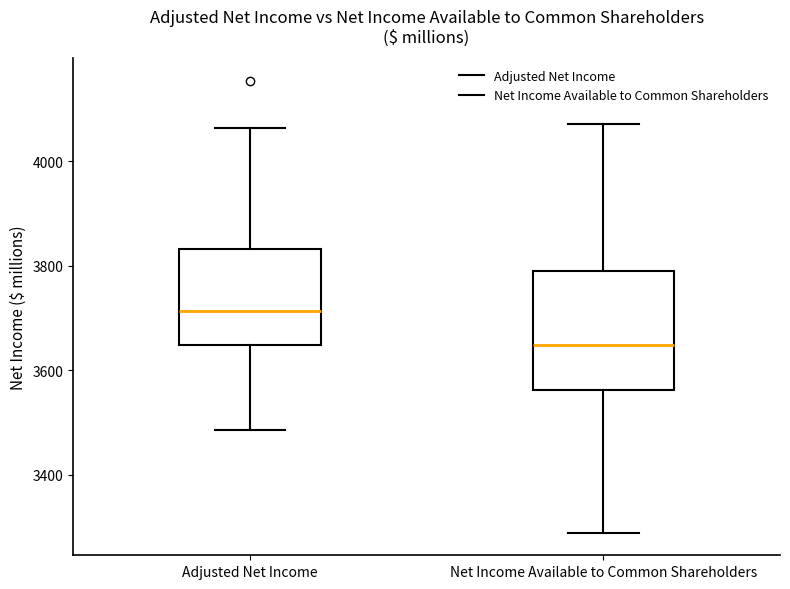

Where is the upper edge of the box for Net Income Available to Common Shareholders on the y-axis? The values are not printed on the chart, so give them approximately, as read against the axis.

3800